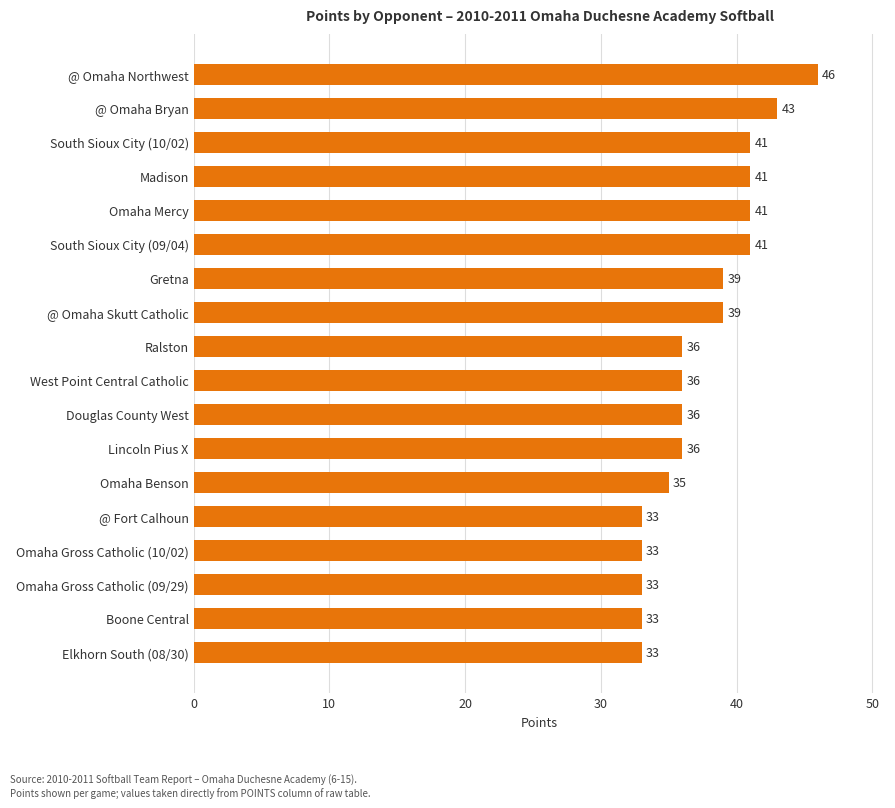

Are the bars horizontal?

Yes